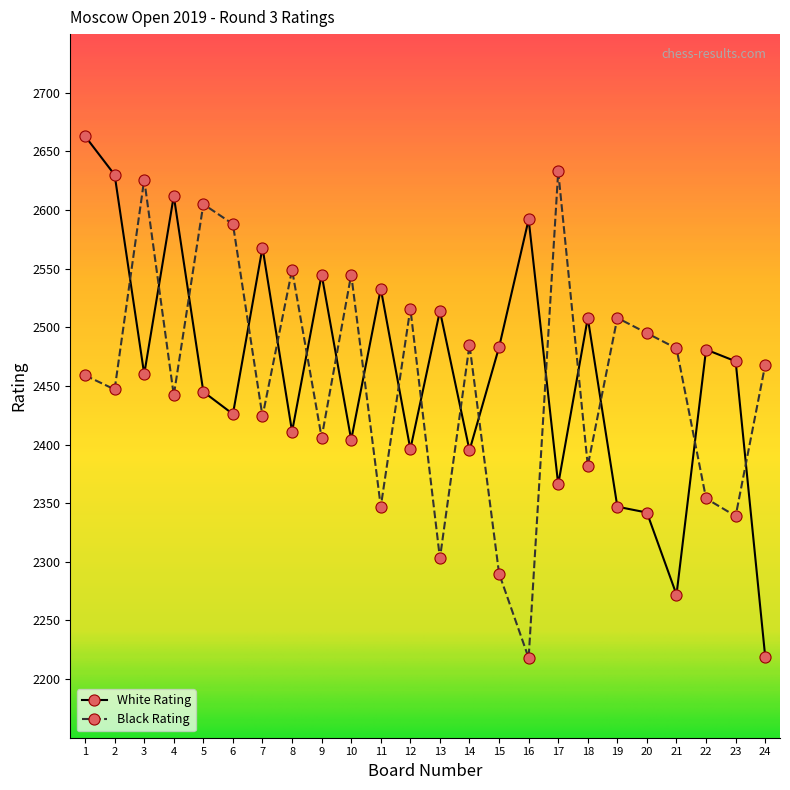

Between 3 and 12, which series saw the biggest shift?

Black Rating